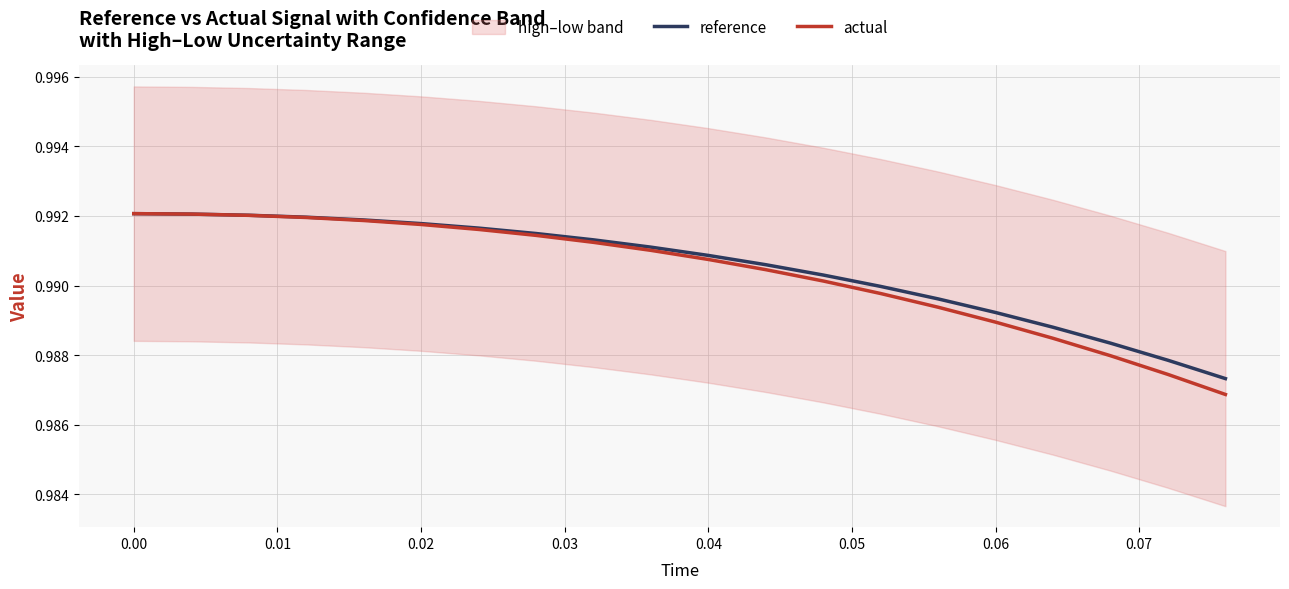

The value of reference at 0.02 is 1.4. True or false?

False